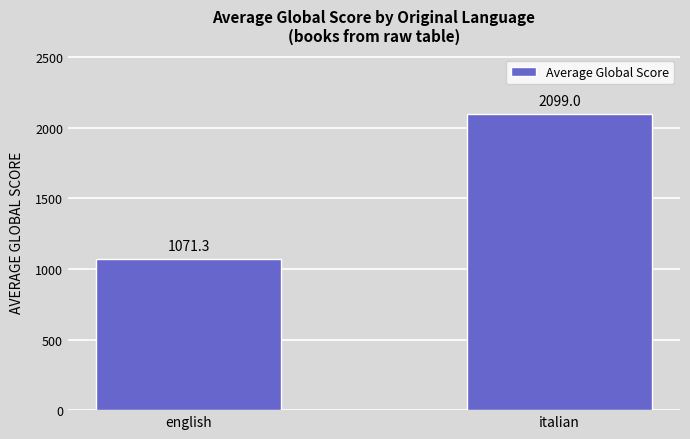

Is it true that the value at italian is 2099.0?

True